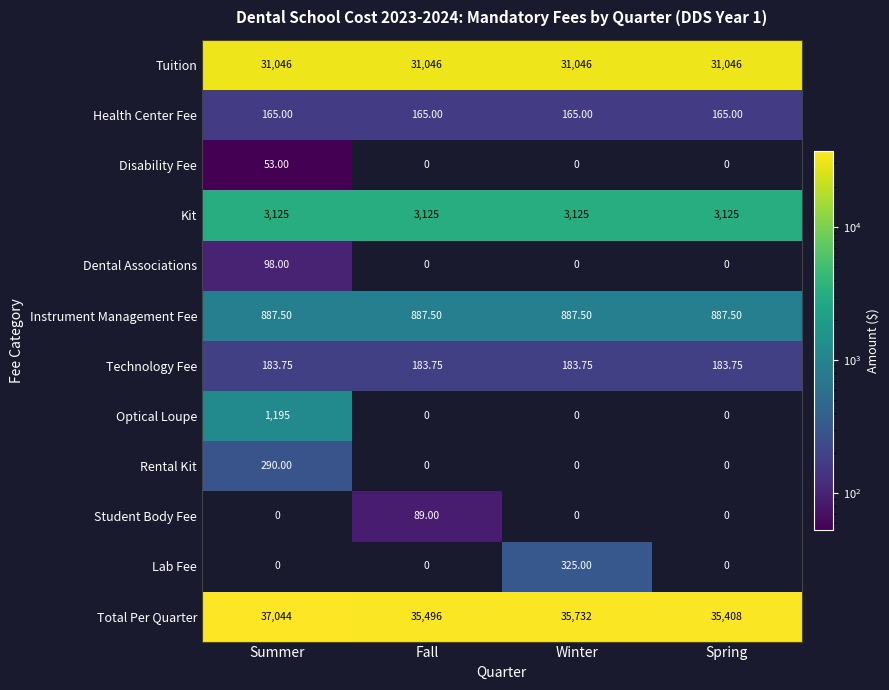

Which series has the widest spread of values?

Total Per Quarter